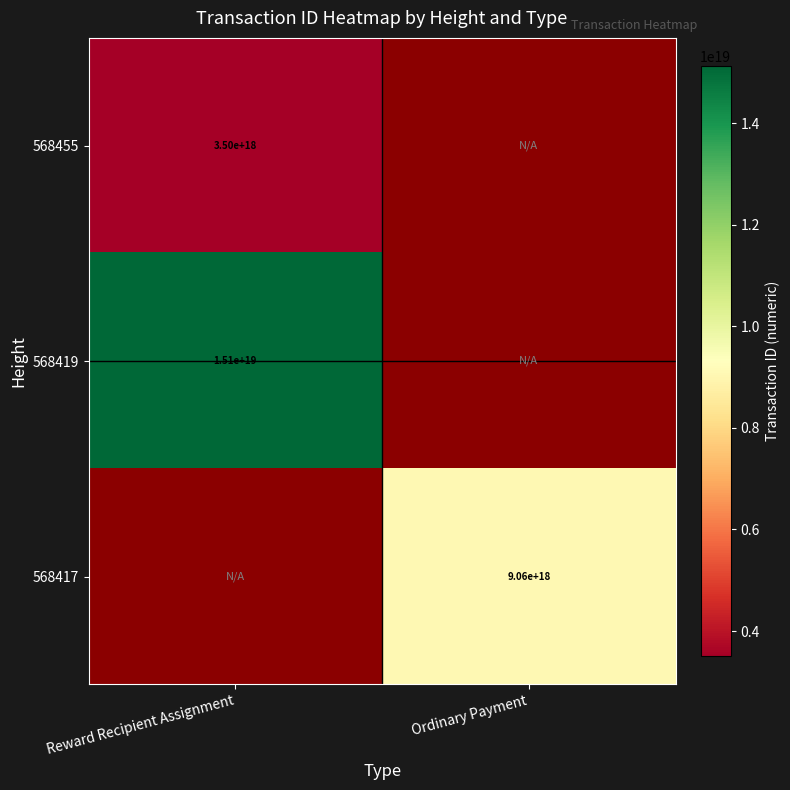

Is the value of 568419 at Reward Recipient Assignment greater than the value of 568417 at Ordinary Payment?

Yes